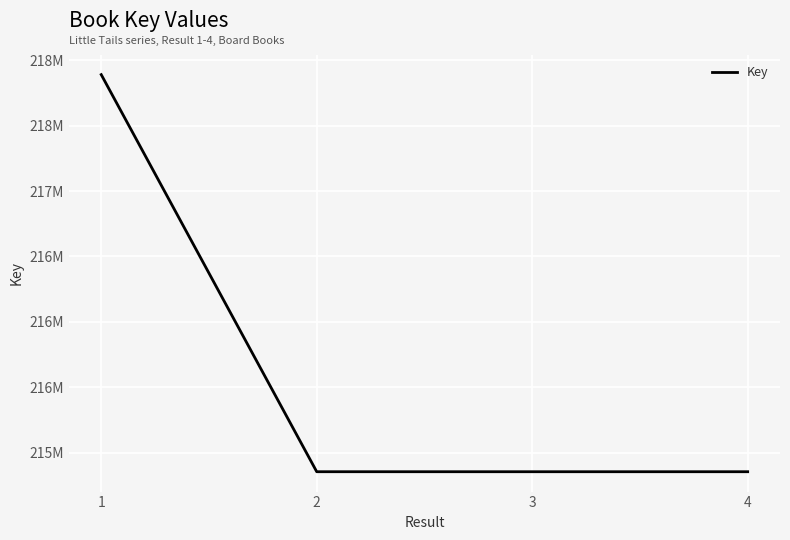

Rank the categories by value from lowest to highest.

3, 4, 2, 1